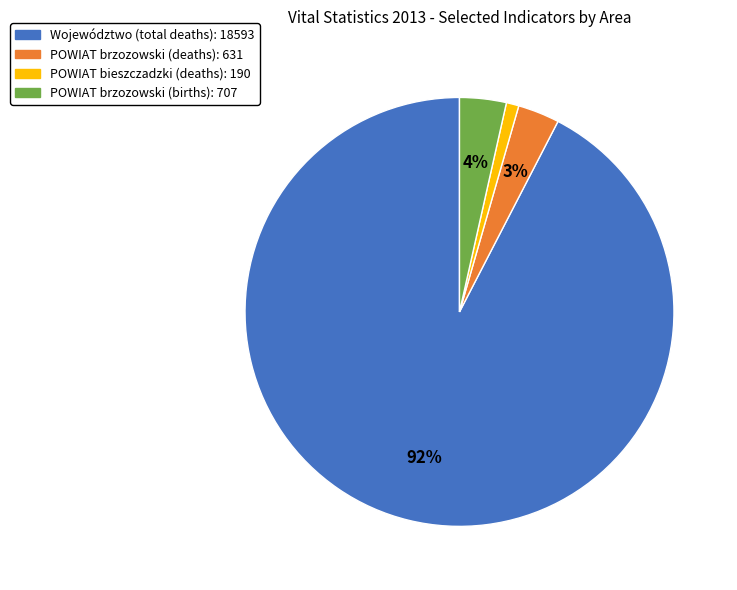

True or false: POWIAT brzozowski (deaths) accounts for 3% of the total.

True